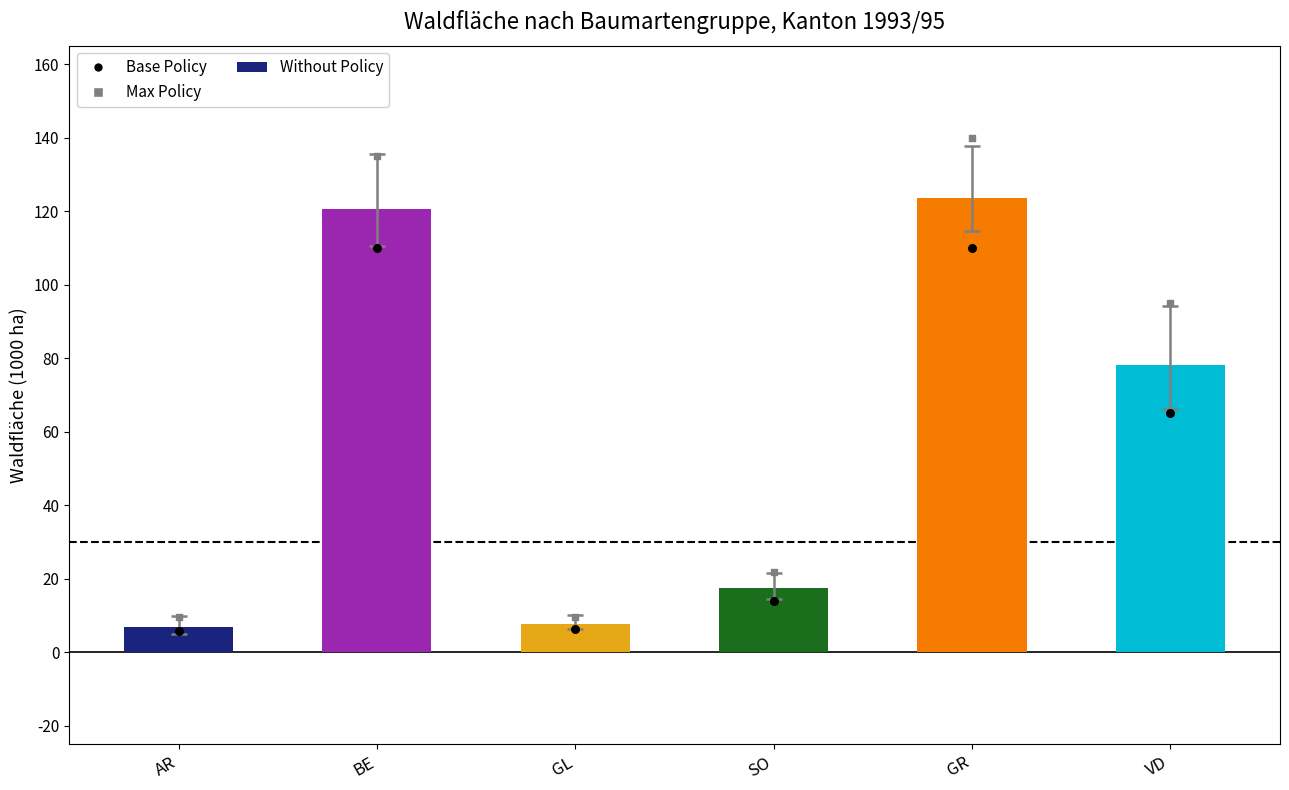

What are all the series names shown in the legend?

Without Policy, Base Policy, Max Policy